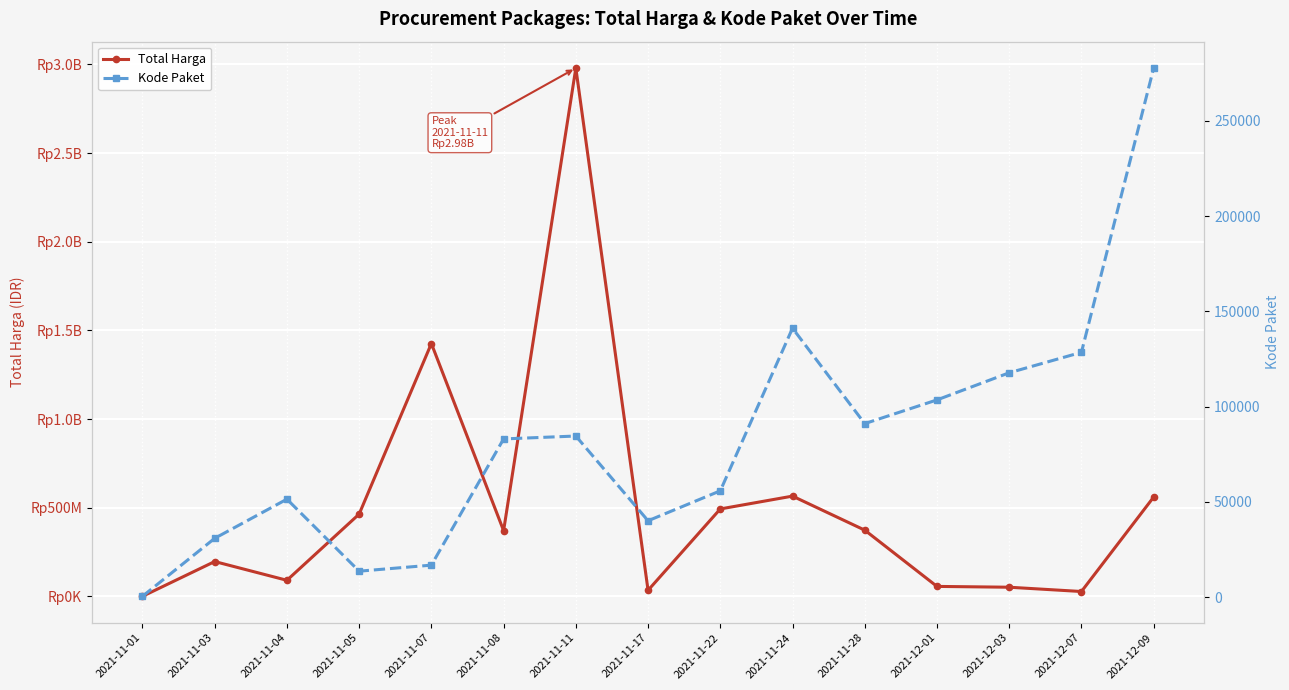

What is the total value across all series at 2021-11-04?

90723520